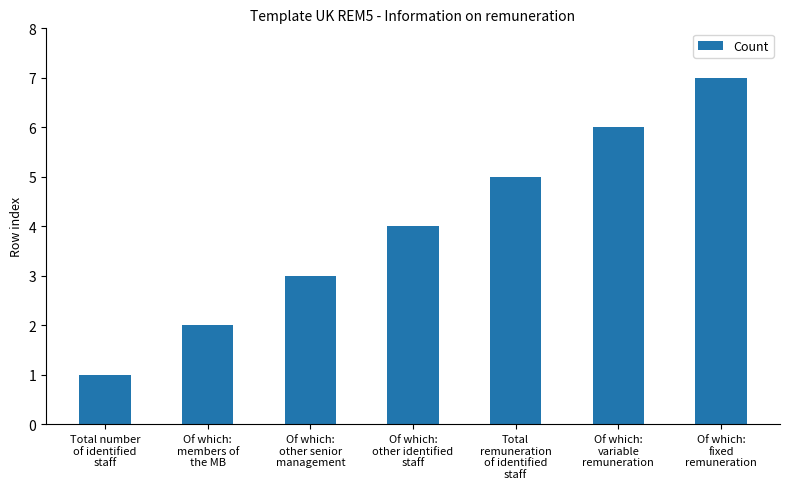

List the labels in order of value, largest first.

Of which:
fixed
remuneration, Of which:
variable
remuneration, Total
remuneration
of identified
staff, Of which:
other identified
staff, Of which:
other senior
management, Of which:
members of
the MB, Total number
of identified
staff